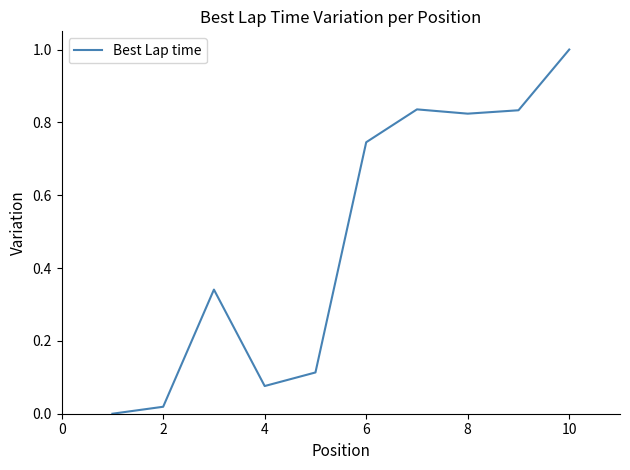

What is the difference between the maximum and minimum values?

1.0